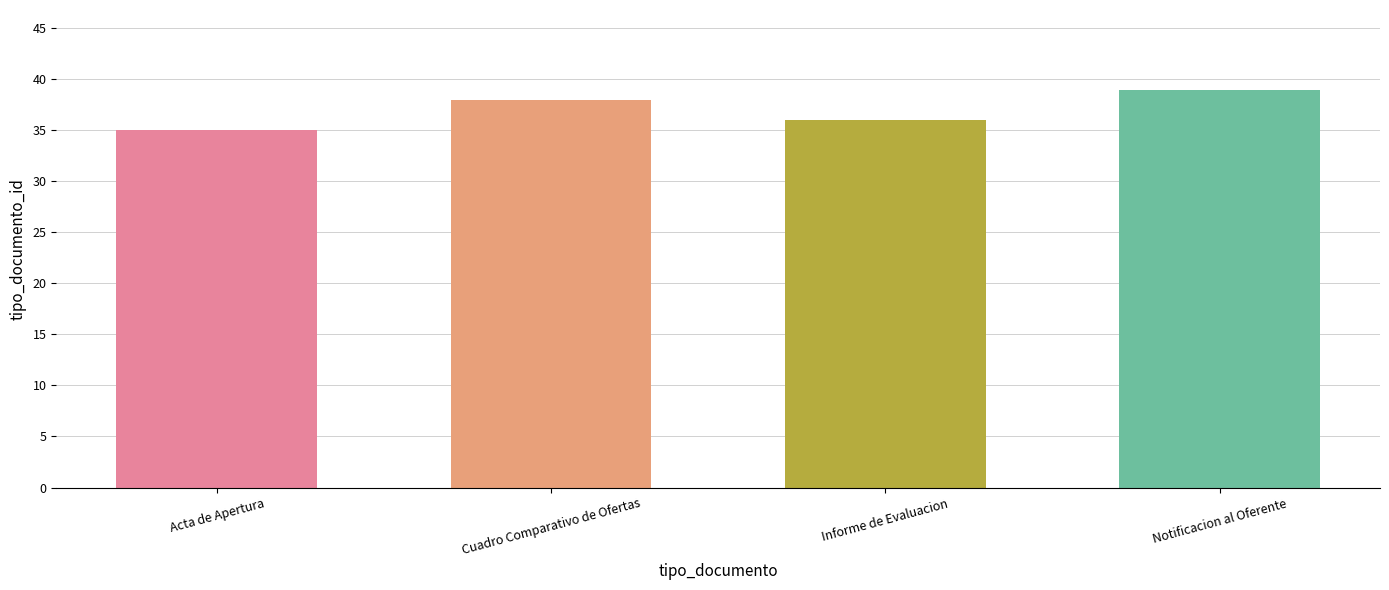

Read the value at Notificacion al Oferente.

39